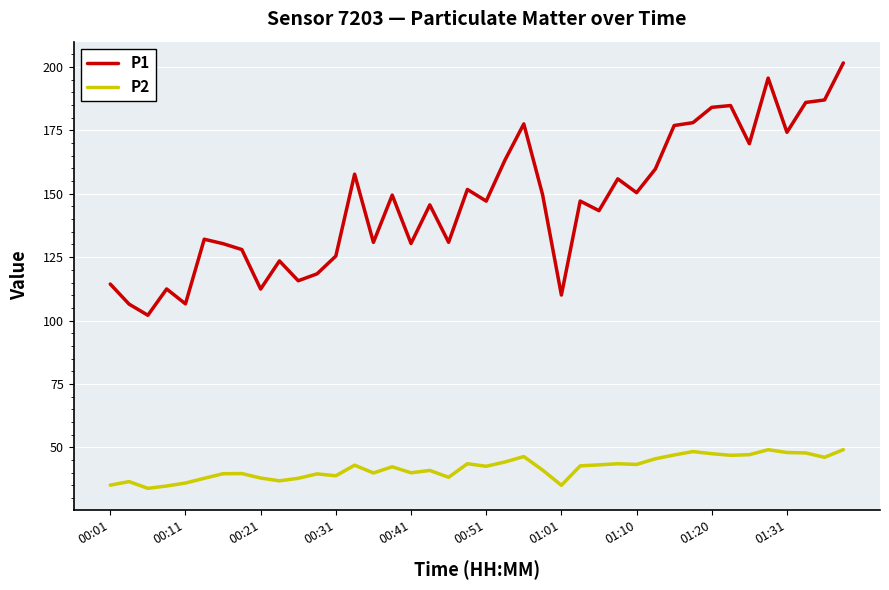

What is the difference between the maximum and minimum values in the P2 series?

15.3